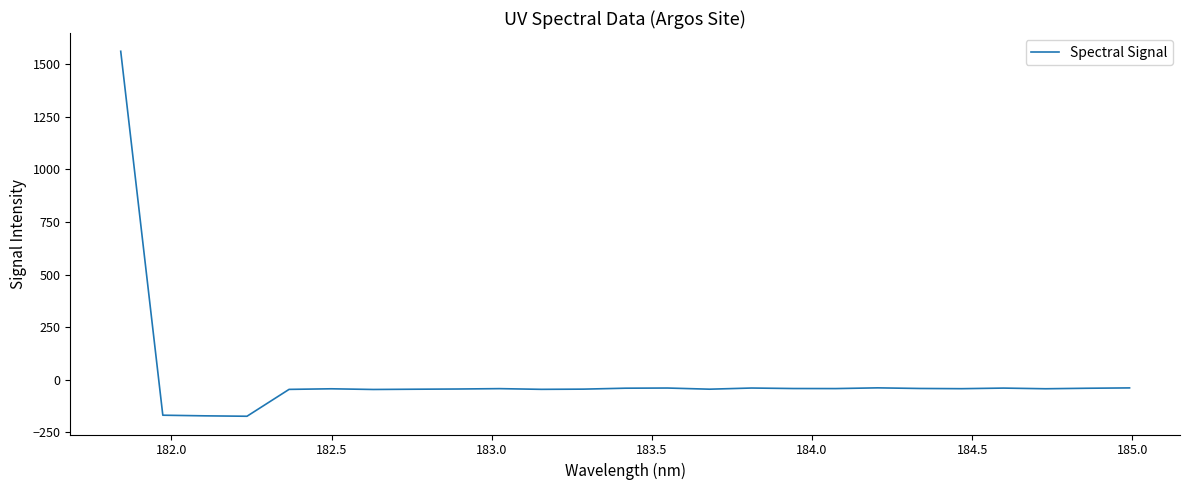

What is the difference between the maximum and minimum values?

1733.8